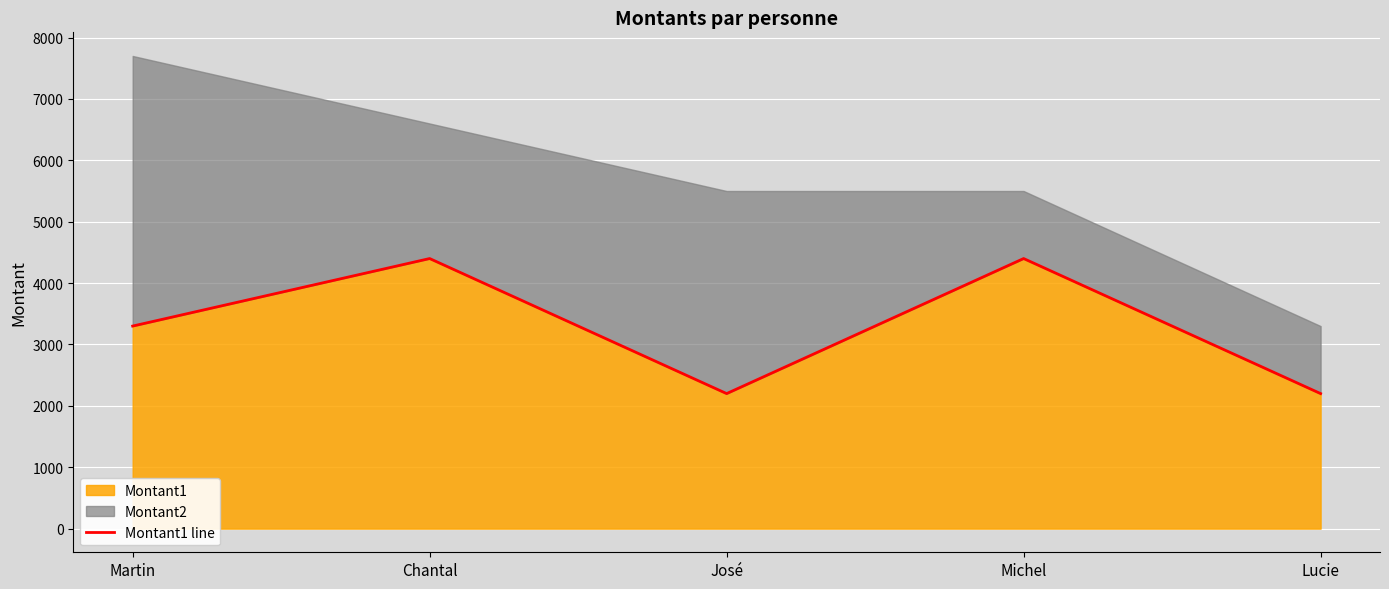

What is the difference between the maximum and minimum values?

2200